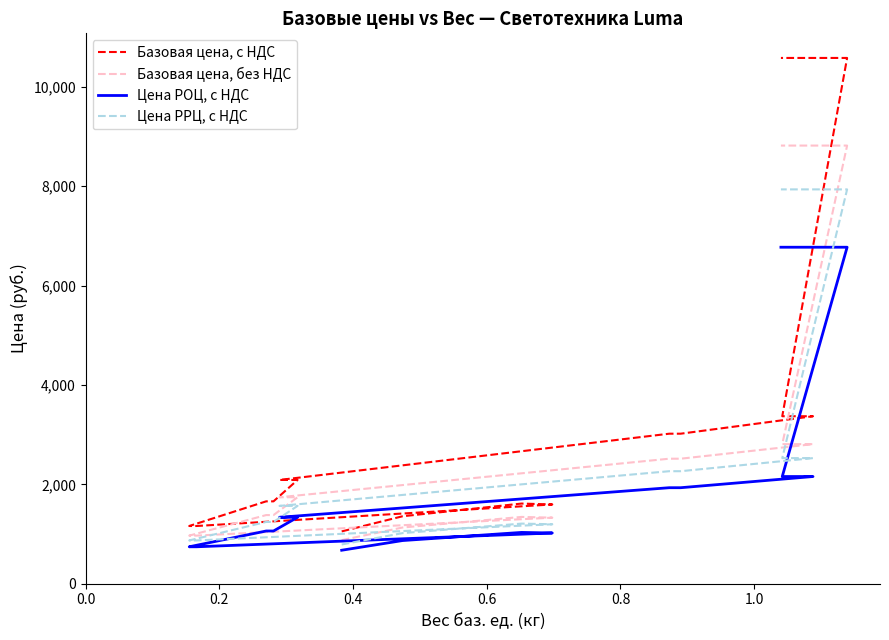

What is the highest value of the Базовая цена, без НДС series?

8819.3